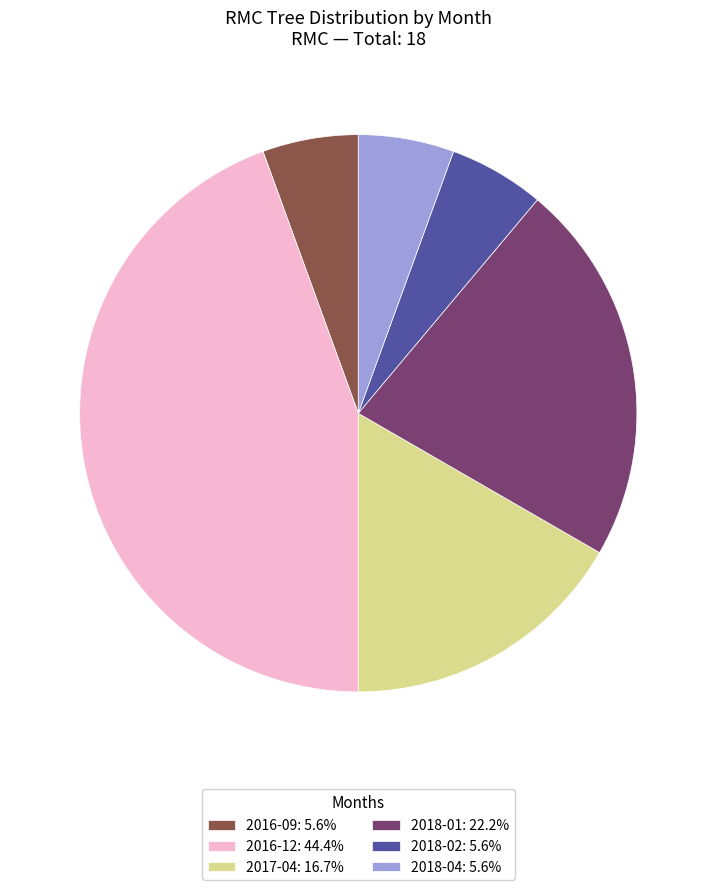

What is the ratio of the value at 2018-01: 22.2% to the value at 2016-12: 44.4%?

0.5